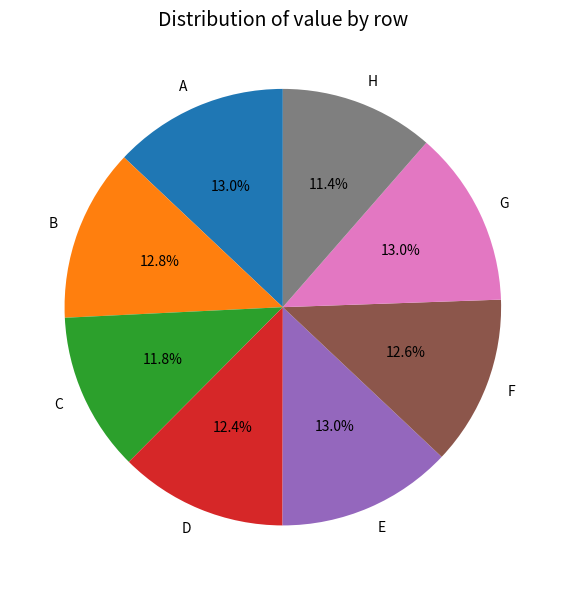

What is the ratio of the value at E to the value at G?

1.0